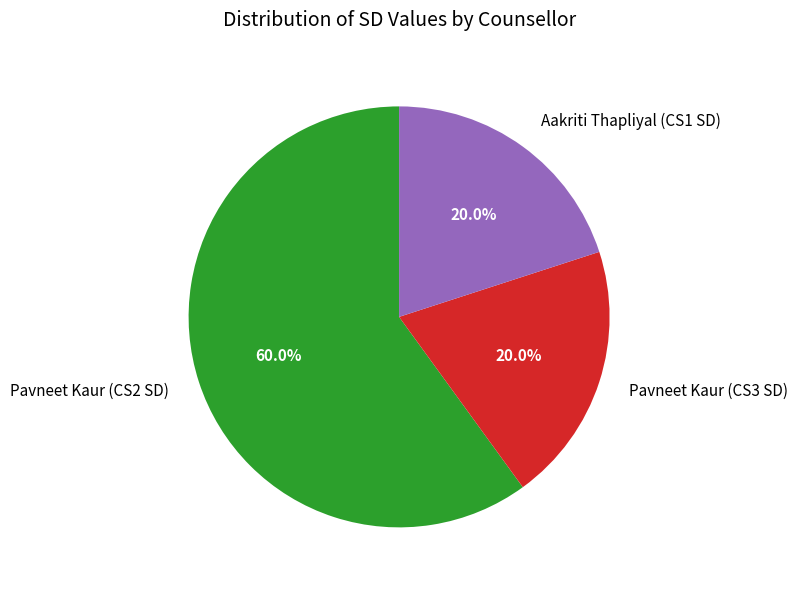

What is the majority slice?

Pavneet Kaur (CS2 SD)